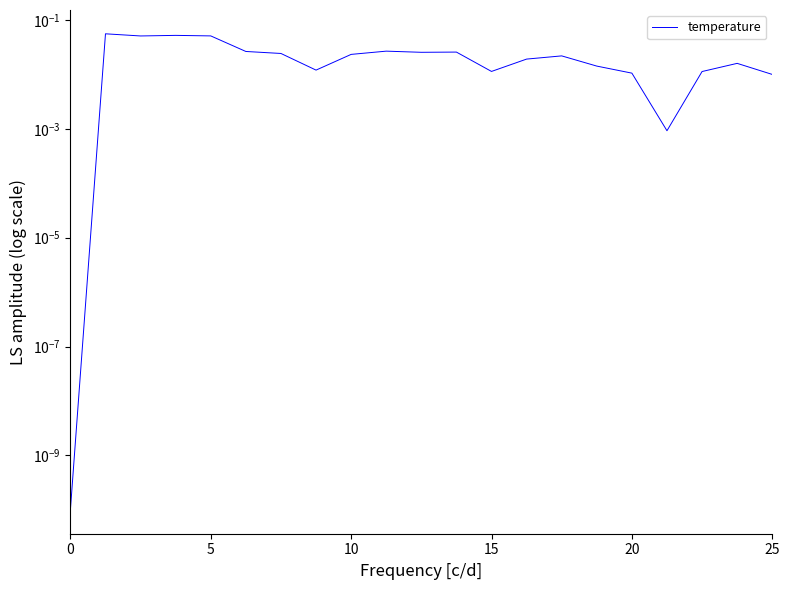

Between 5 and 25, which is larger?

5